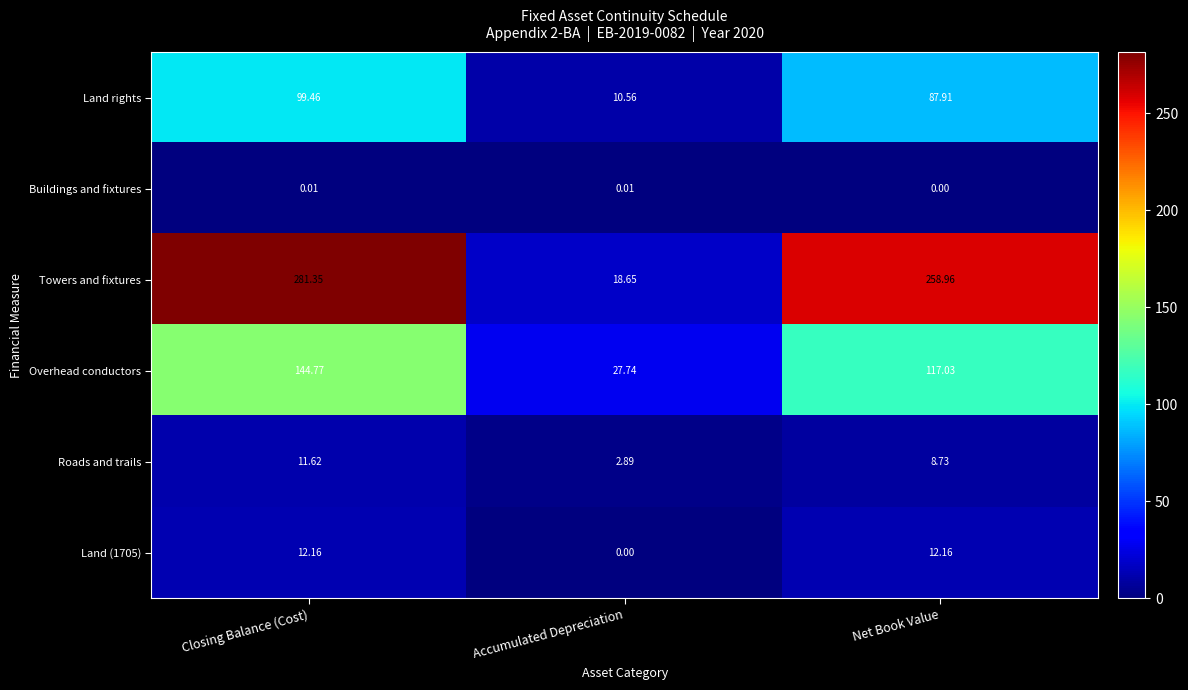

At which category is the sum across all series the highest?

Closing Balance (Cost)